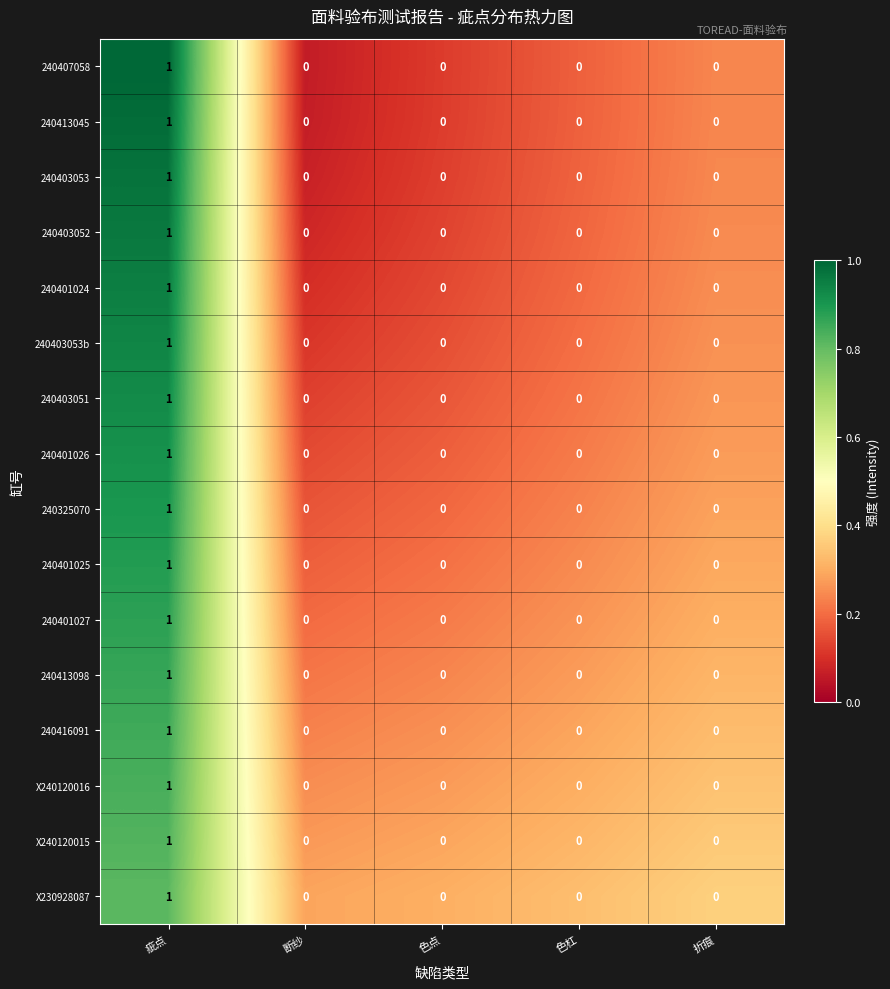

How many 240325070 values are between 0 and 1?

5